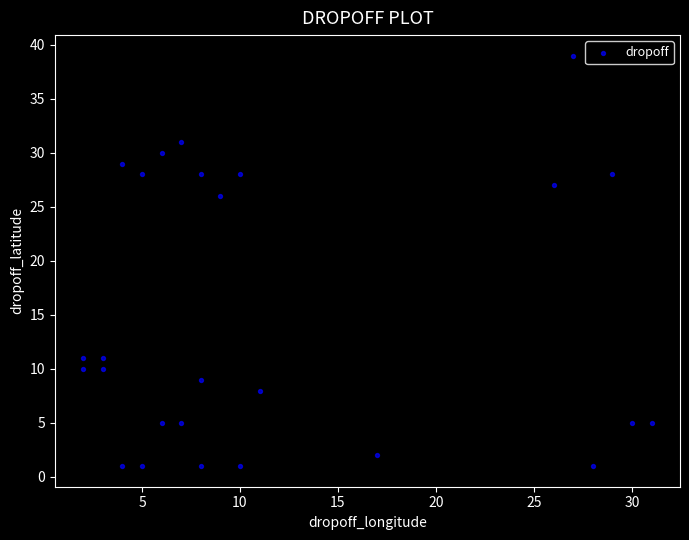

What Y value in the scatter plot is closest to 20?

26